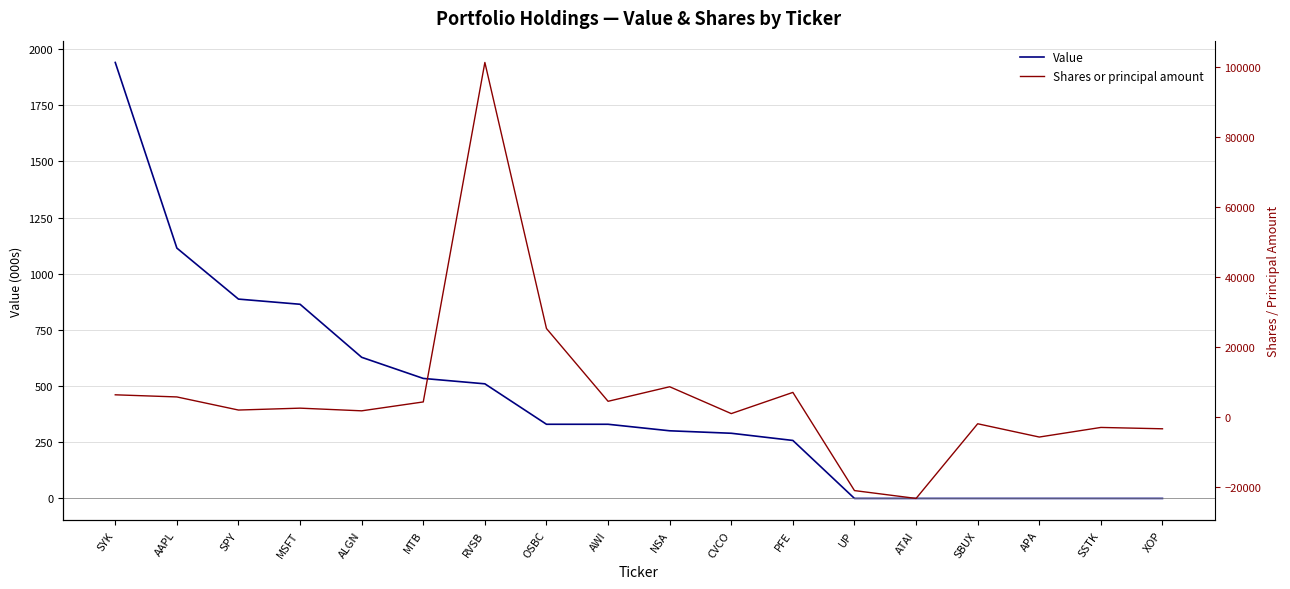

True or false: Value has more than 1 points higher than both neighbors.

False